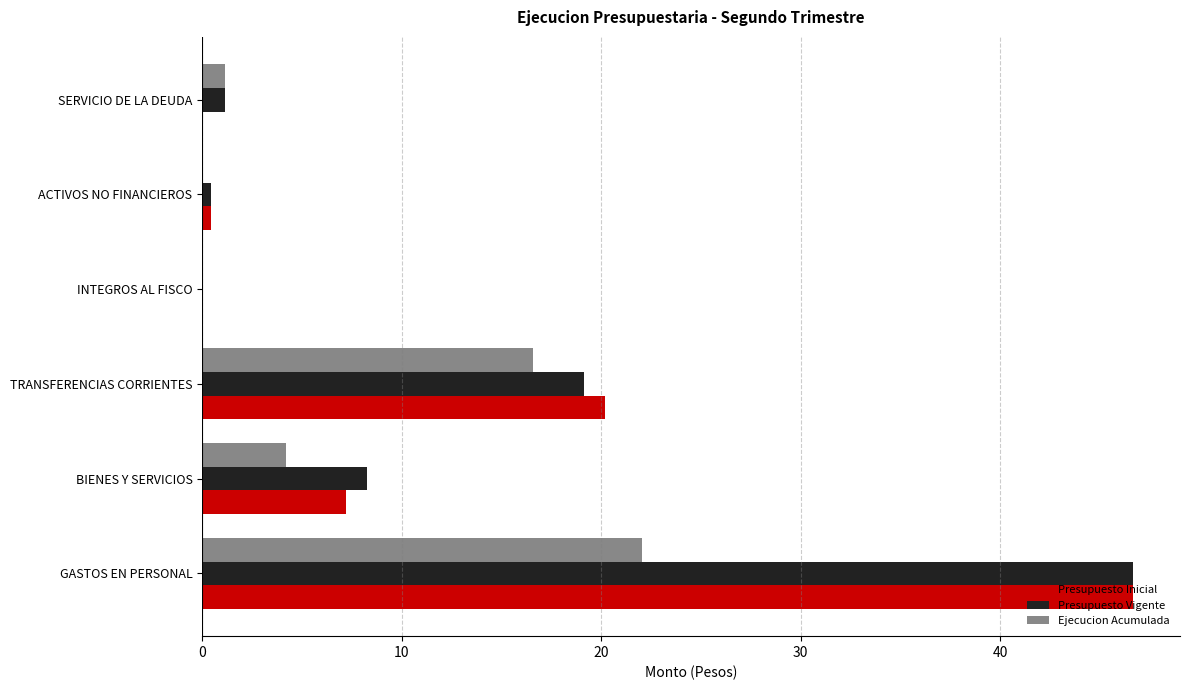

What is the highest value of the Ejecucion Acumulada series?

22.0